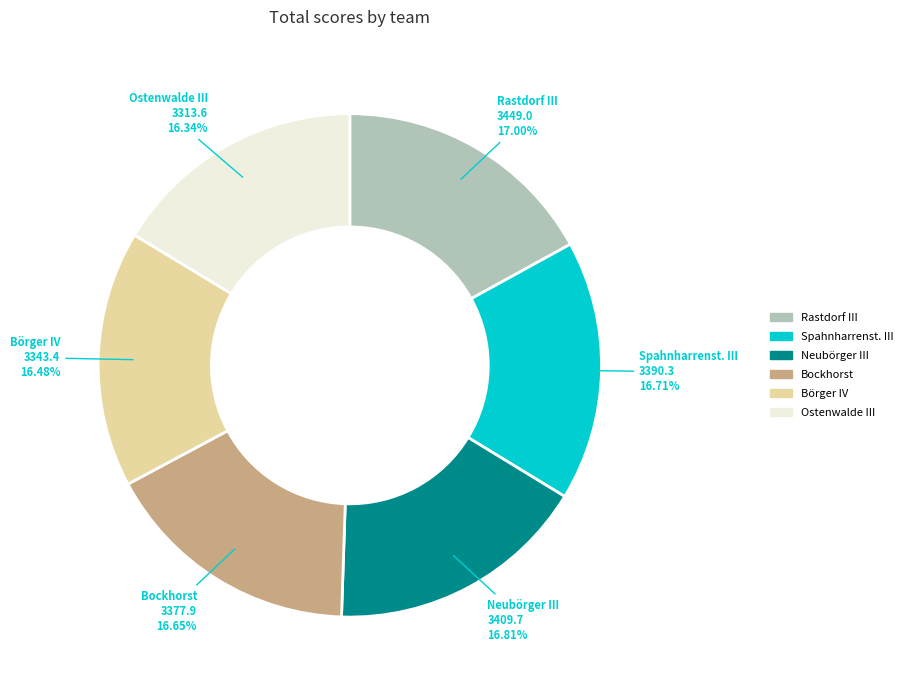

Is it true that Ostenwalde III is 21% of the pie?

False